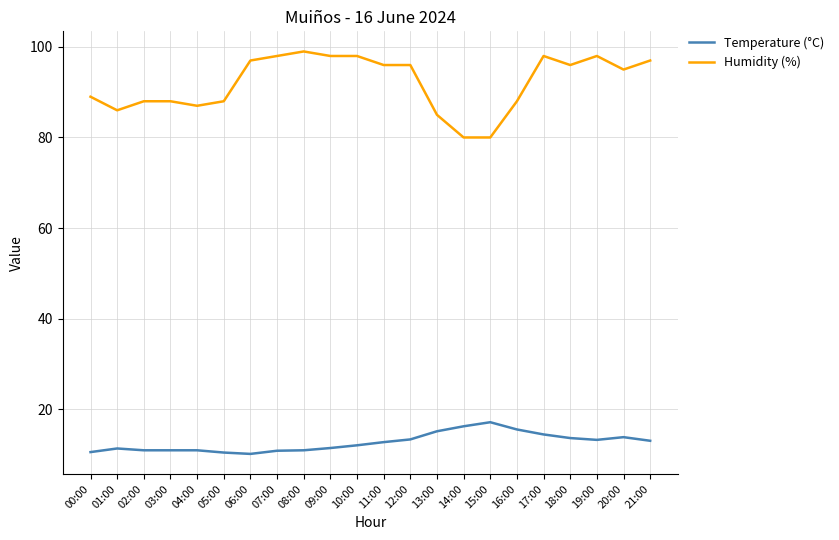

Which category has the highest value in the Temperature (°C) series?

15:00